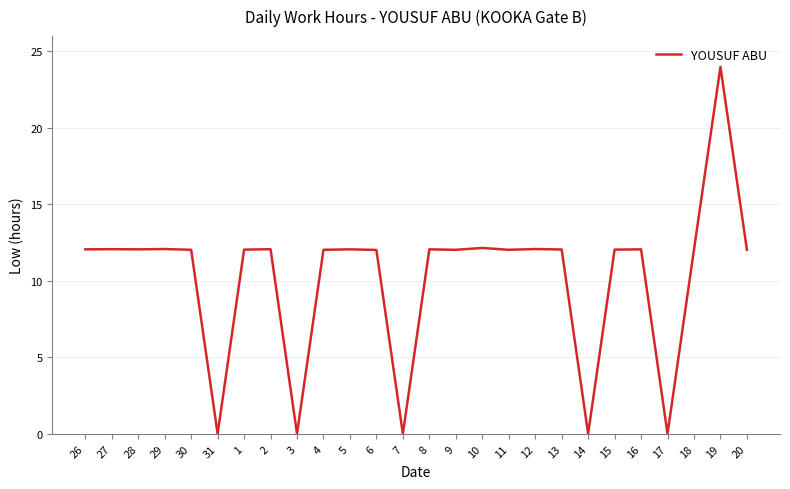

Which has a higher value, 31 or 11?

11